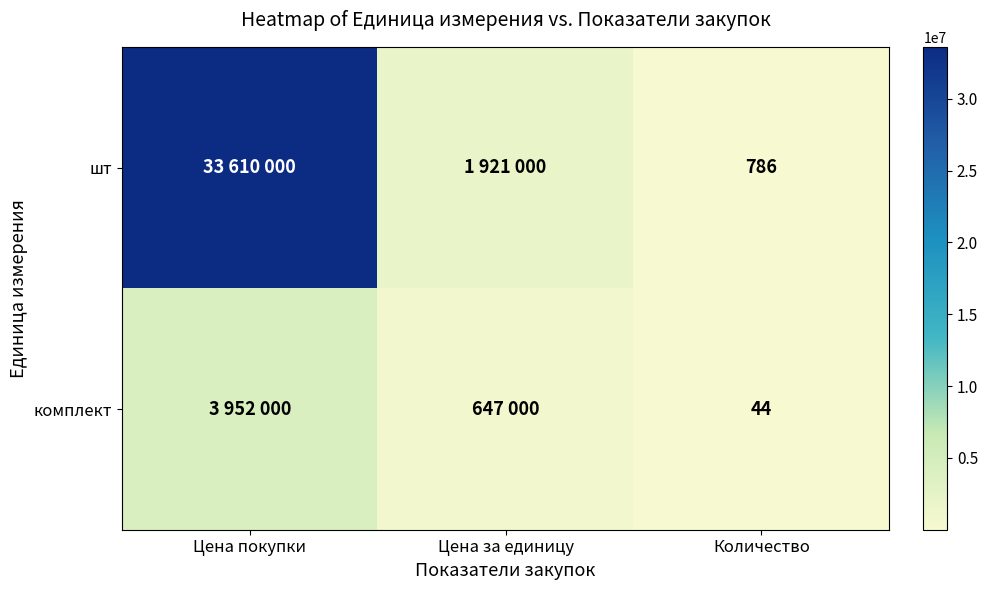

Rank the series at Цена за единицу from highest to lowest value.

шт, комплект